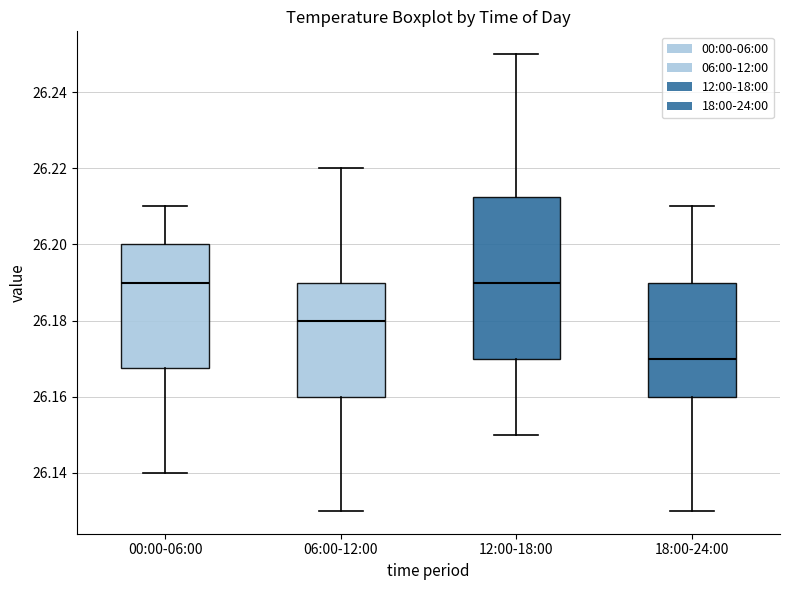

Comparing the boxes themselves (not the whiskers), which one is the tallest?

12:00-18:00